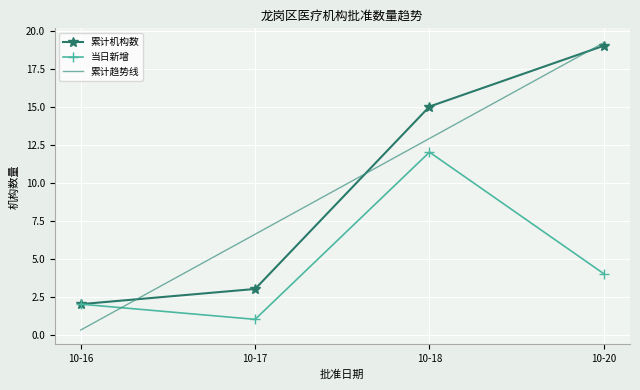

Reading left to right, extract all data points from this chart.

累计机构数: 2.0	3.0	15.0	19.0
当日新增: 2.0	1.0	12.0	4.0
累计趋势线: 0.3	6.6	12.9	19.2